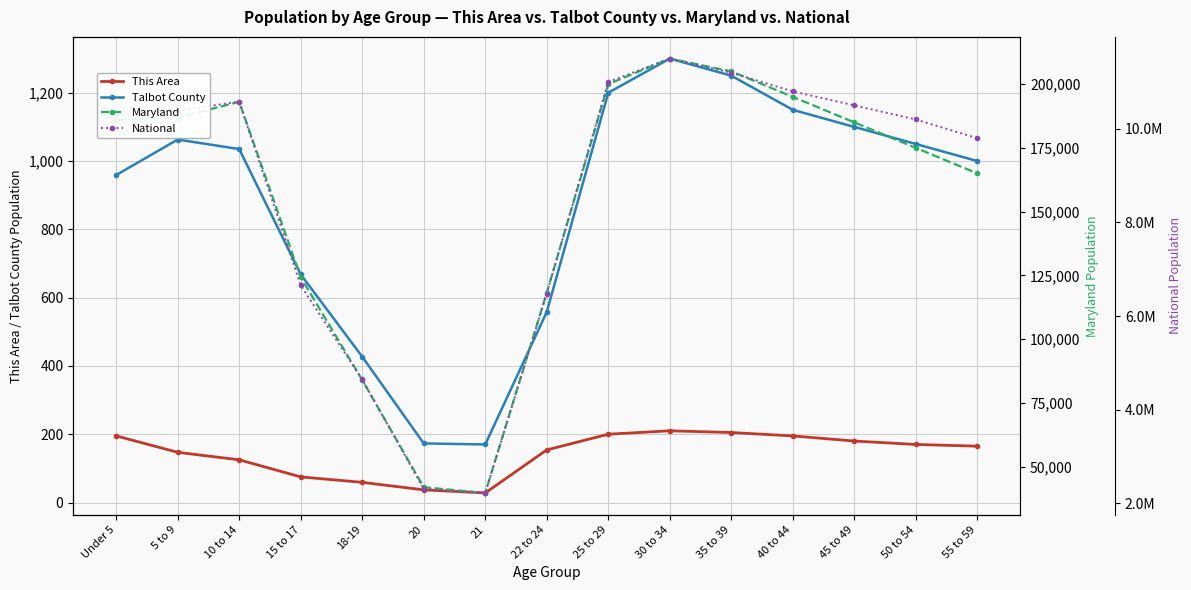

What is the minimum value for Maryland?

39735